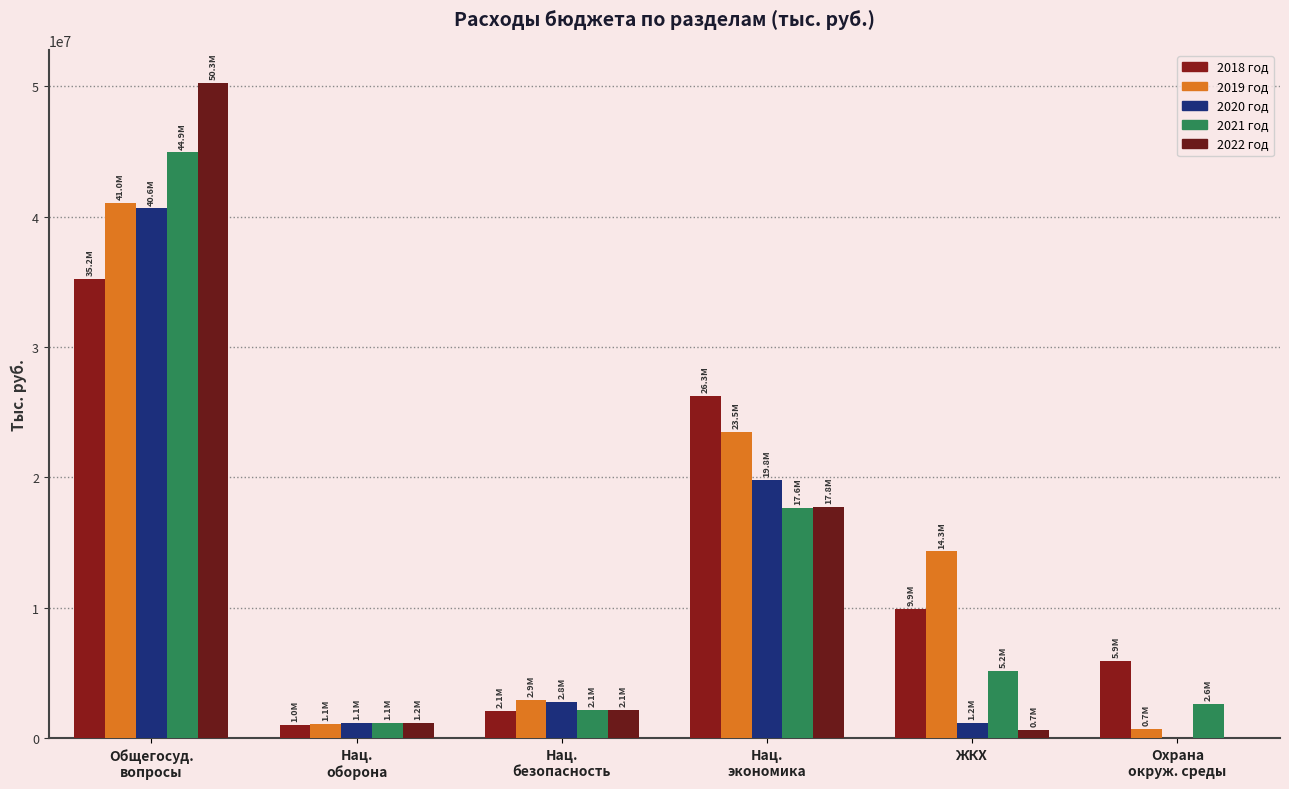

Reading right to left, what are all the values shown in this chart?

2018 год: Охрана
окруж. среды=5922156.4	ЖКХ=9917161.2	Нац.
экономика=26267906.9	Нац.
безопасность=2058757.4	Нац.
оборона=1018677.0	Общегосуд.
вопросы=35219134.8
2019 год: Охрана
окруж. среды=686938.5	ЖКХ=14319374.8	Нац.
экономика=23492531.0	Нац.
безопасность=2923425.0	Нац.
оборона=1110270.0	Общегосуд.
вопросы=41049990.0
2020 год: Охрана
окруж. среды=0.0	ЖКХ=1183830.0	Нац.
экономика=19825248.0	Нац.
безопасность=2782378.0	Нац.
оборона=1132305.0	Общегосуд.
вопросы=40636097.0
2021 год: Охрана
окруж. среды=2633898.9	ЖКХ=5152000.0	Нац.
экономика=17641248.0	Нац.
безопасность=2148378.0	Нац.
оборона=1142359.0	Общегосуд.
вопросы=44933756.0
2022 год: Охрана
окруж. среды=0.0	ЖКХ=652000.0	Нац.
экономика=17751248.0	Нац.
безопасность=2148378.0	Нац.
оборона=1186499.0	Общегосуд.
вопросы=50283052.0